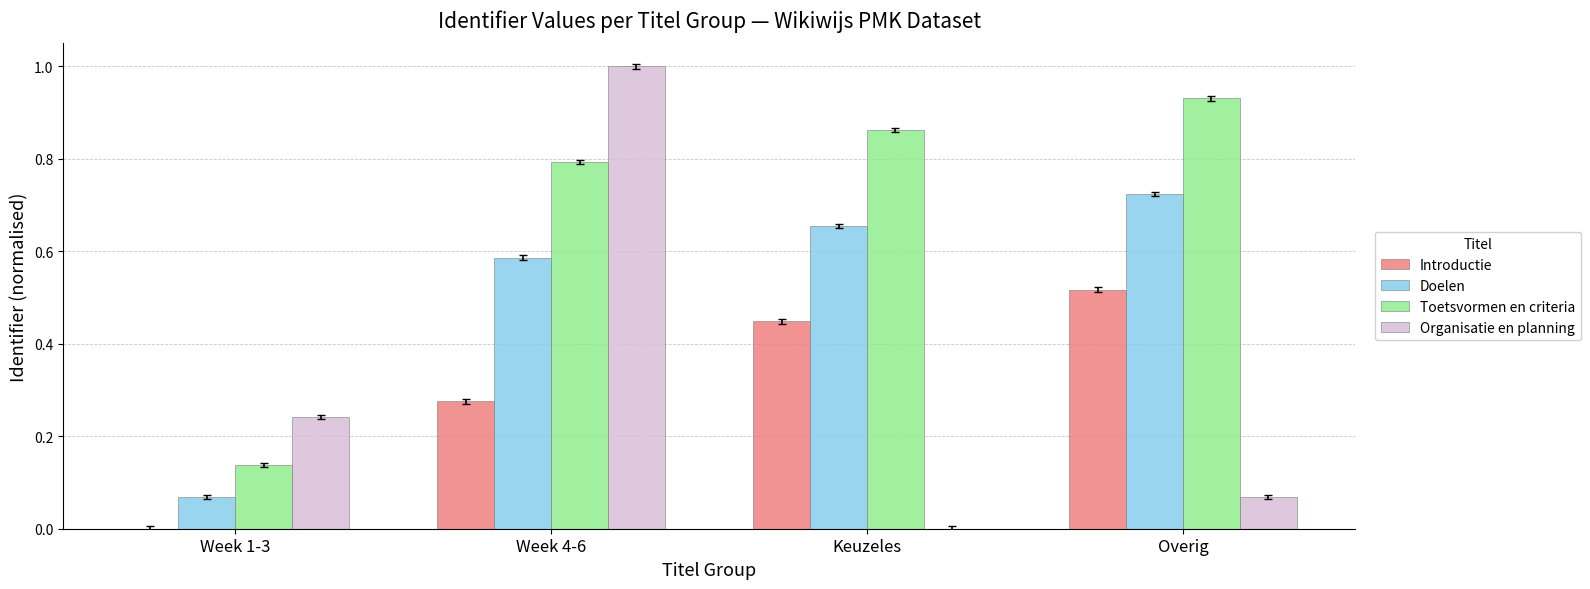

How many Introductie values are between 0 and 1?

4